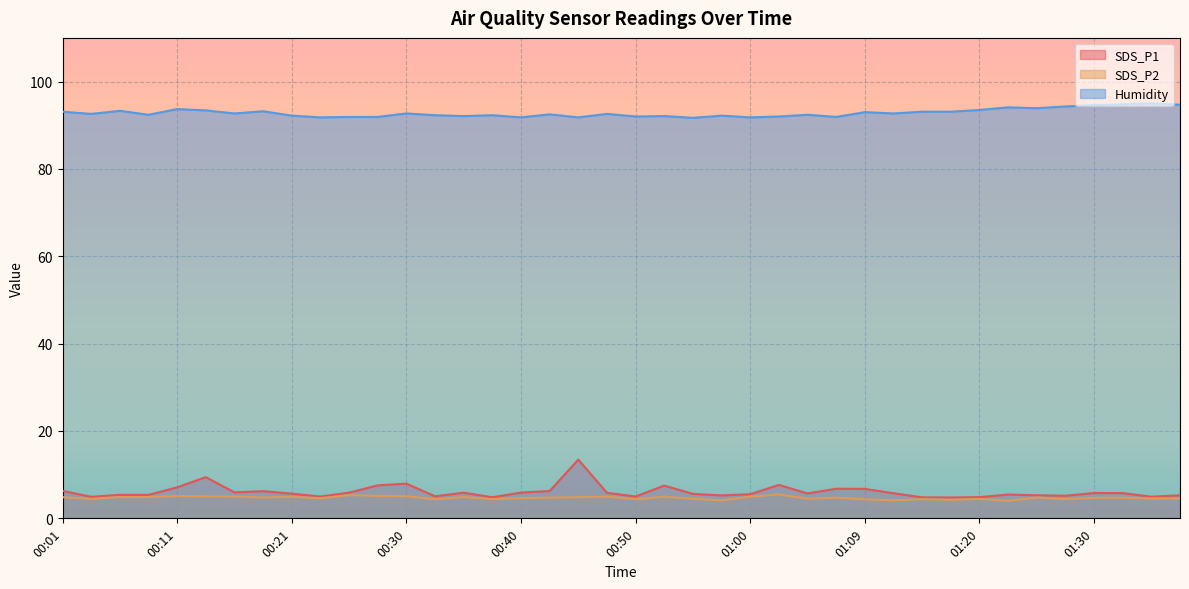

How many data points does each series have?

40